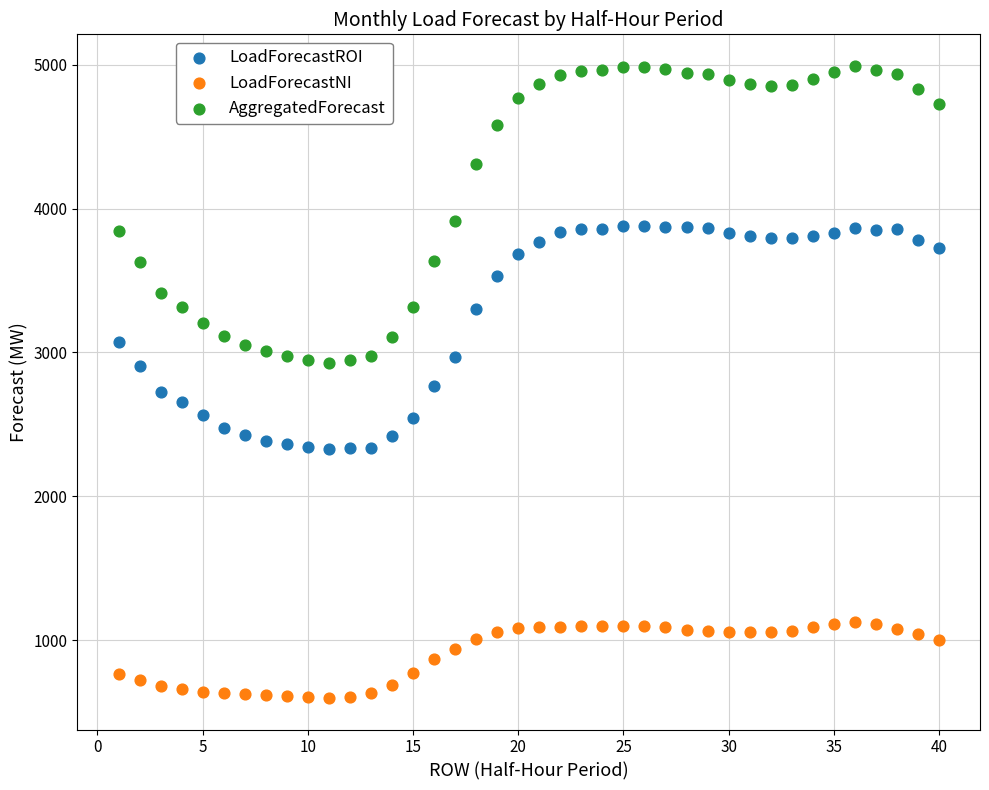

Which series reaches the maximum Y coordinate?

AggregatedForecast